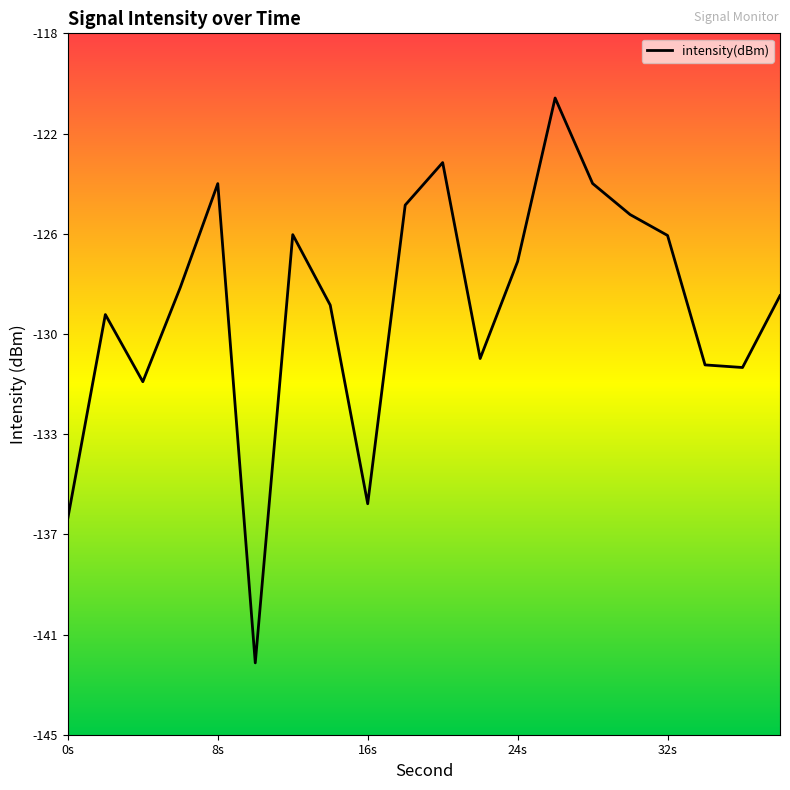

Does the chart display data point markers on the line(s)?

No